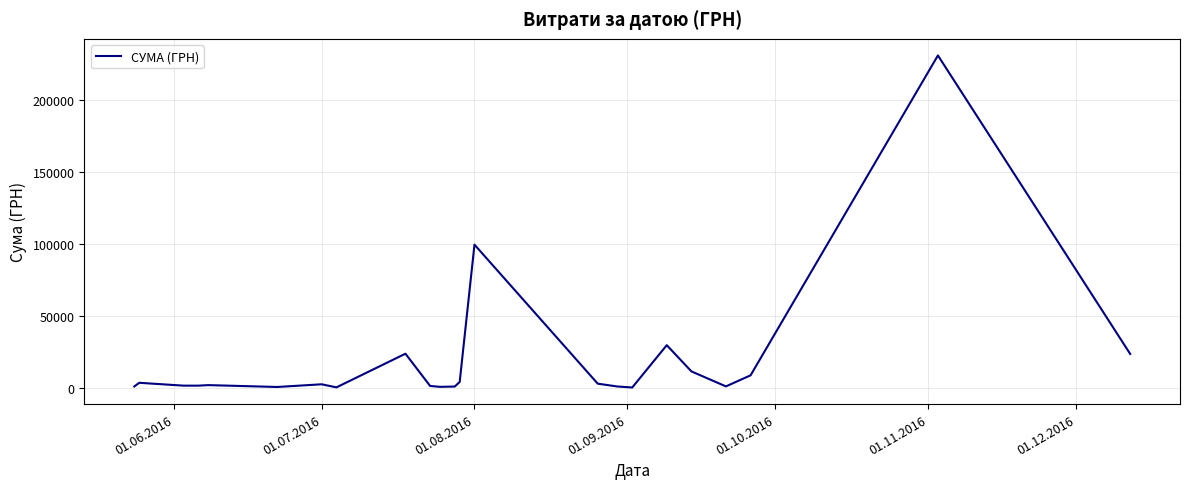

What is the sum of all values?

447312.2